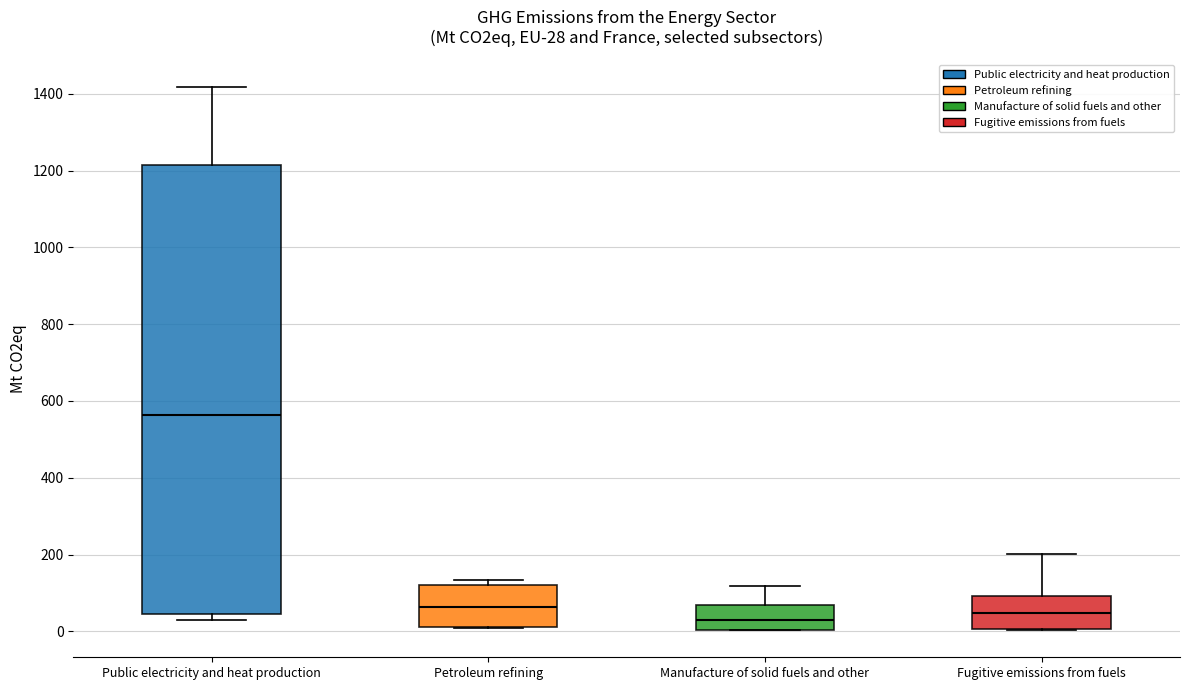

Which box has the highest median line?

Public electricity and heat production